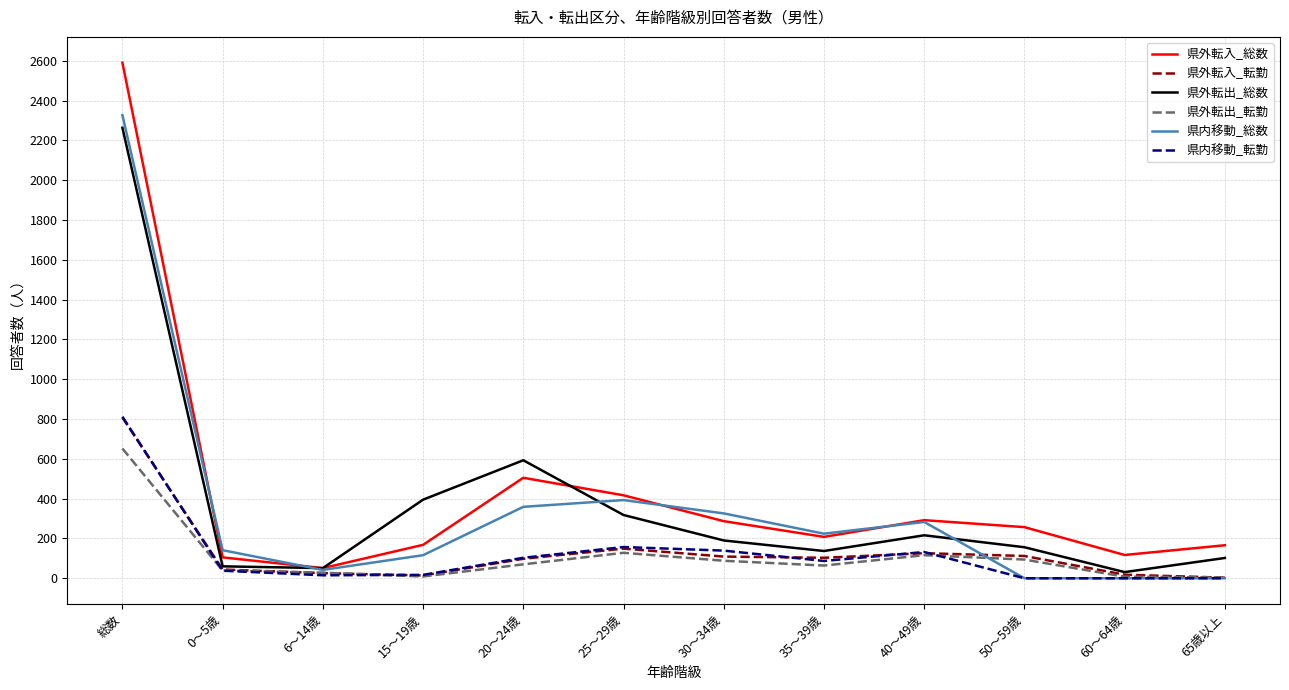

The value of 県外転入_転勤 at 25～29歳 is 149. True or false?

True